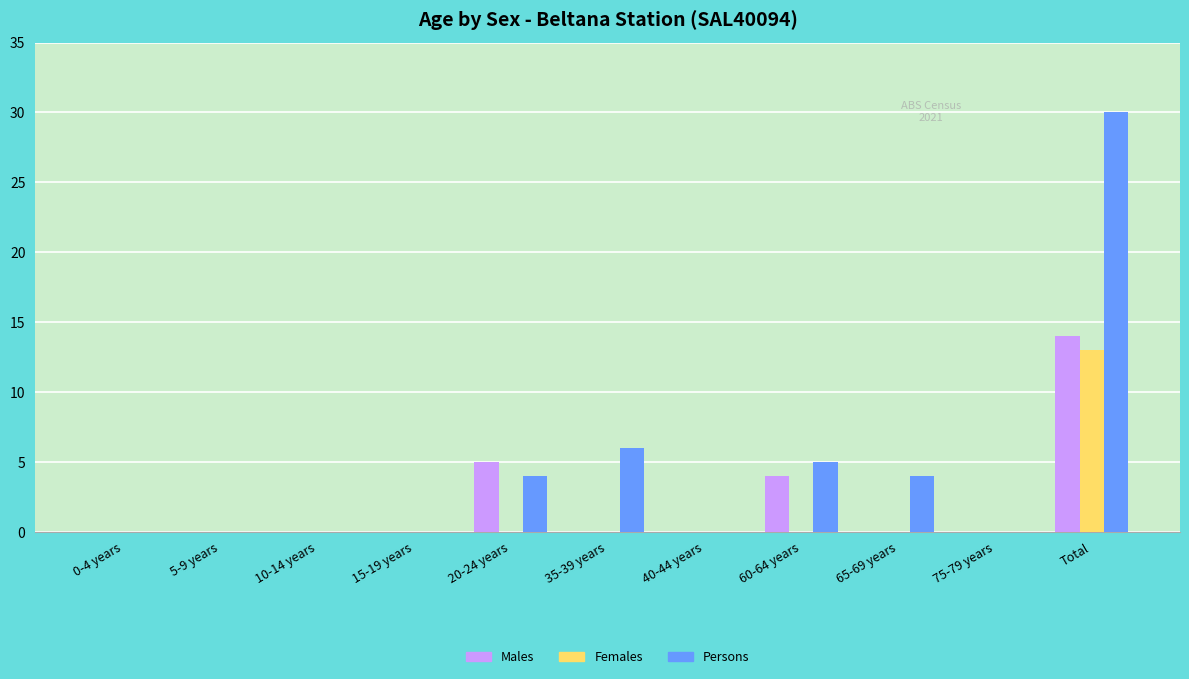

Where is Persons nearest to the value 15?

35-39 years